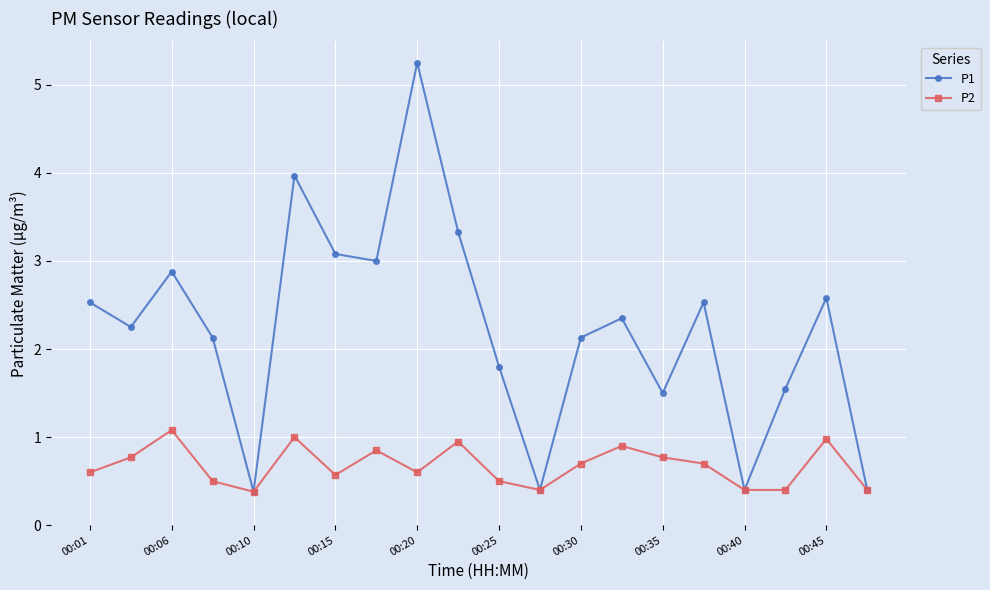

Rank the series by their average value, from lowest to highest.

P2, P1